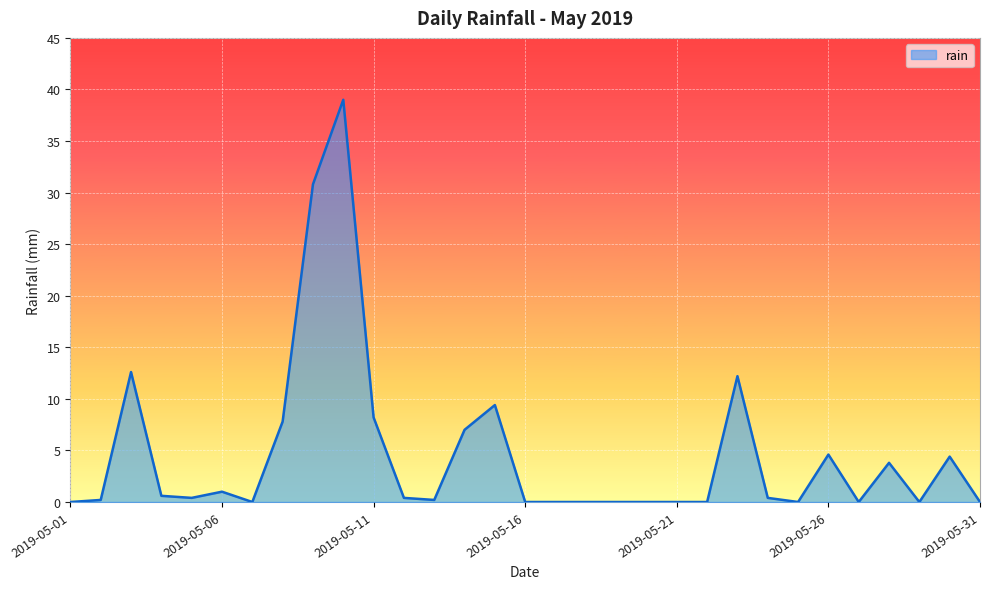

What is the maximum value shown in the chart?

39.0